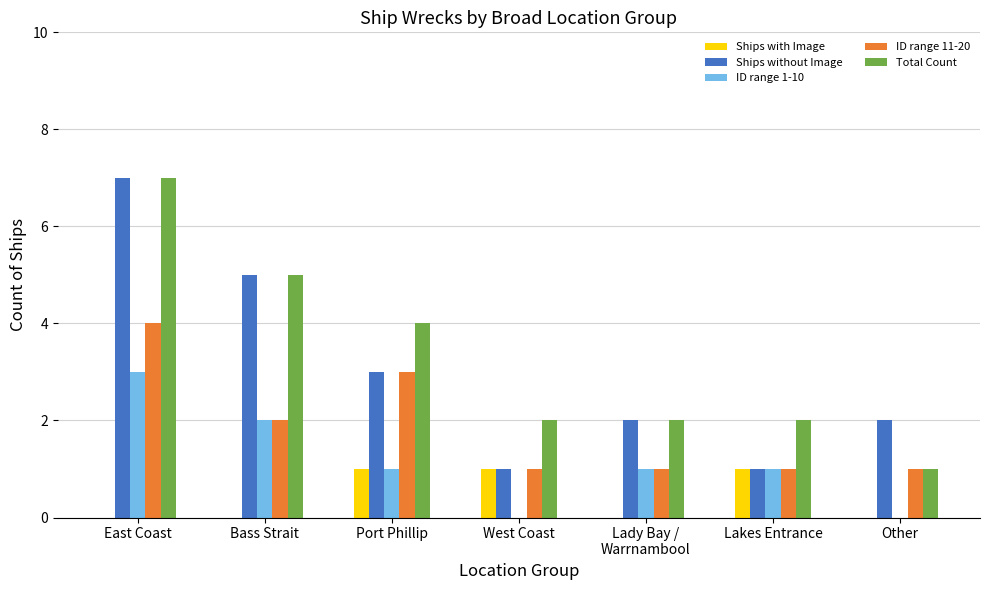

Where is Total Count nearest to the value 4?

Port Phillip